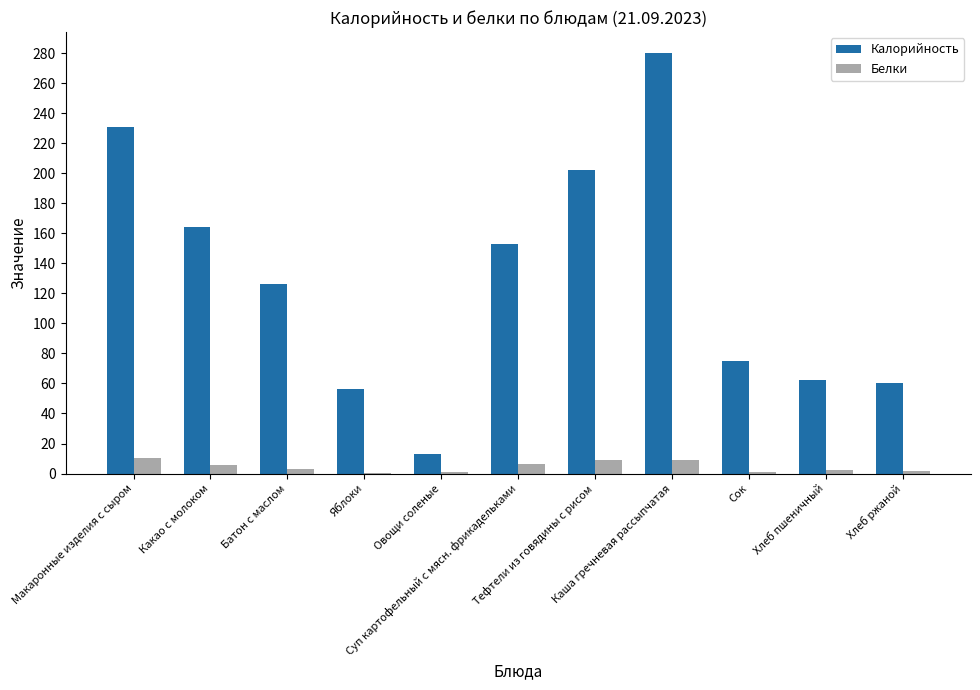

What is the sum of all Калорийность values?

1422.3